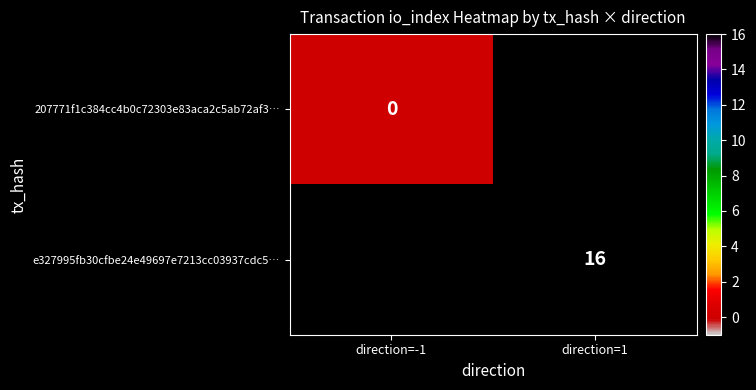

Count the number of data series in this chart.

2